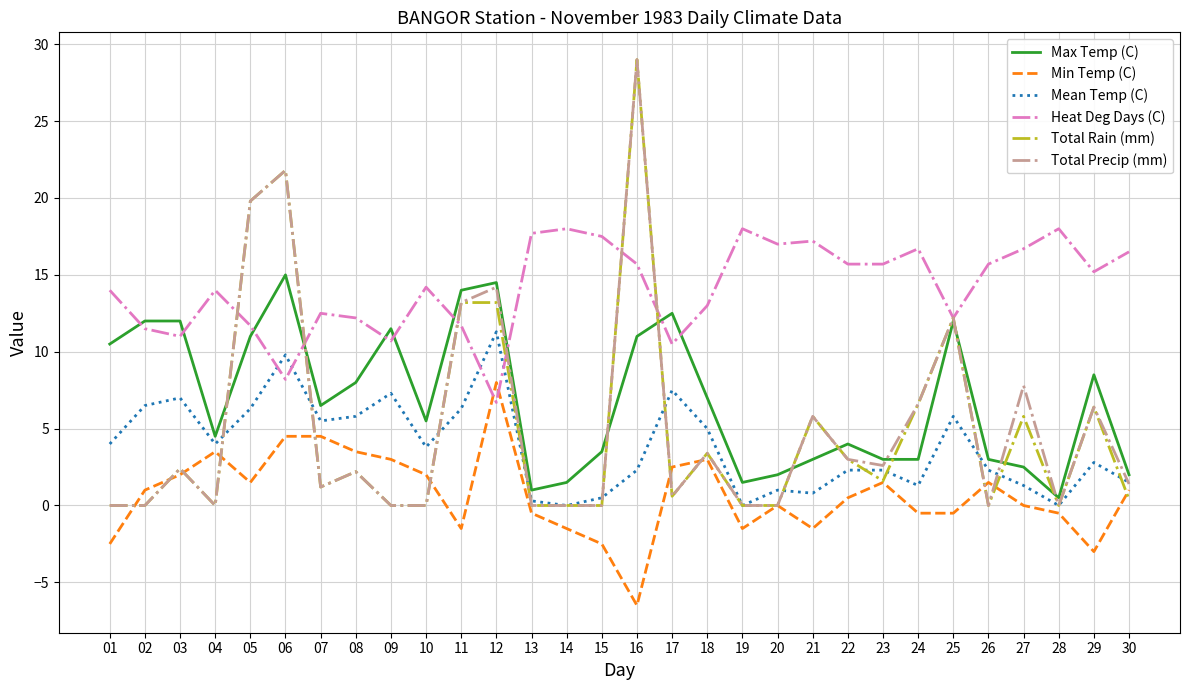

True or false: Min Temp (C) and Max Temp (C) intersect in this chart.

False